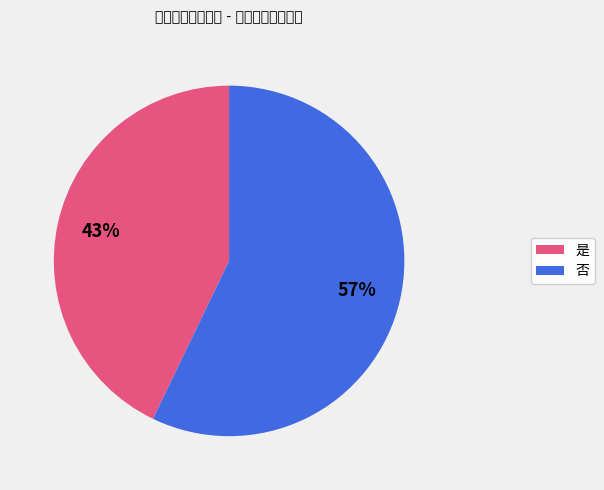

How many segments does this pie chart have?

2